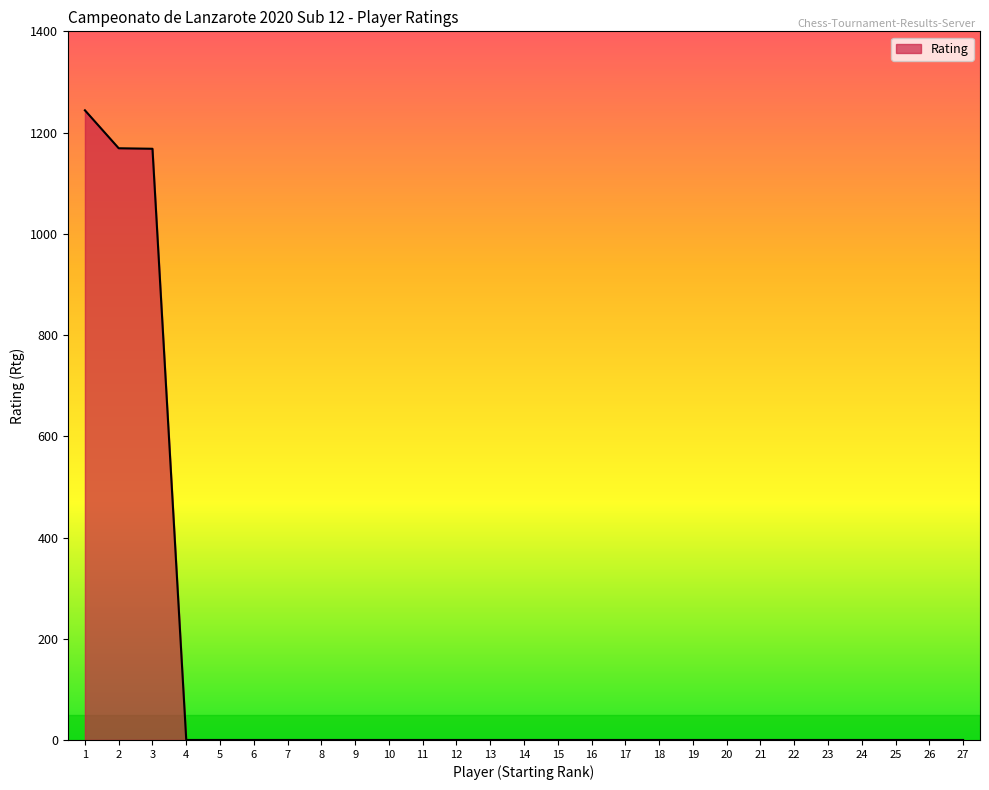

The value at 25 is -669. True or false?

False